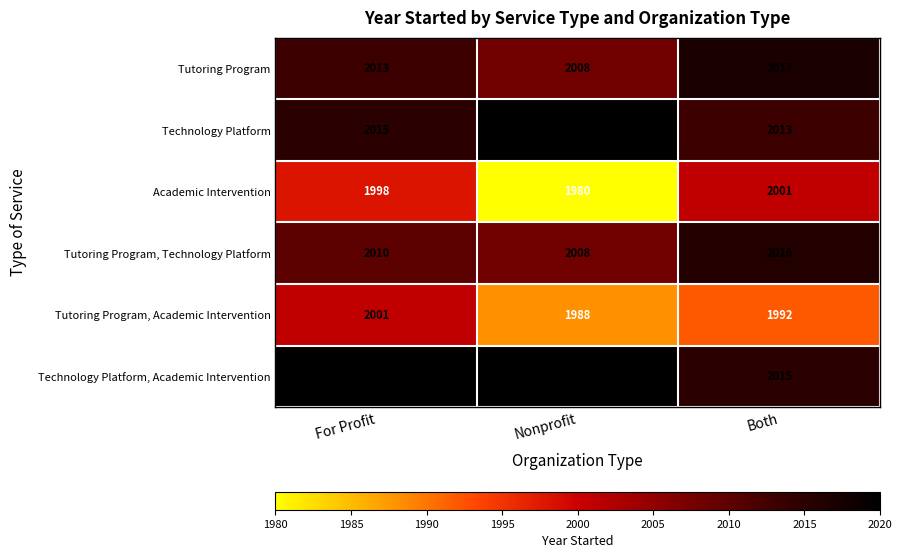

What is the sum of the Technology Platform, Academic Intervention values at Nonprofit and Both?

4035